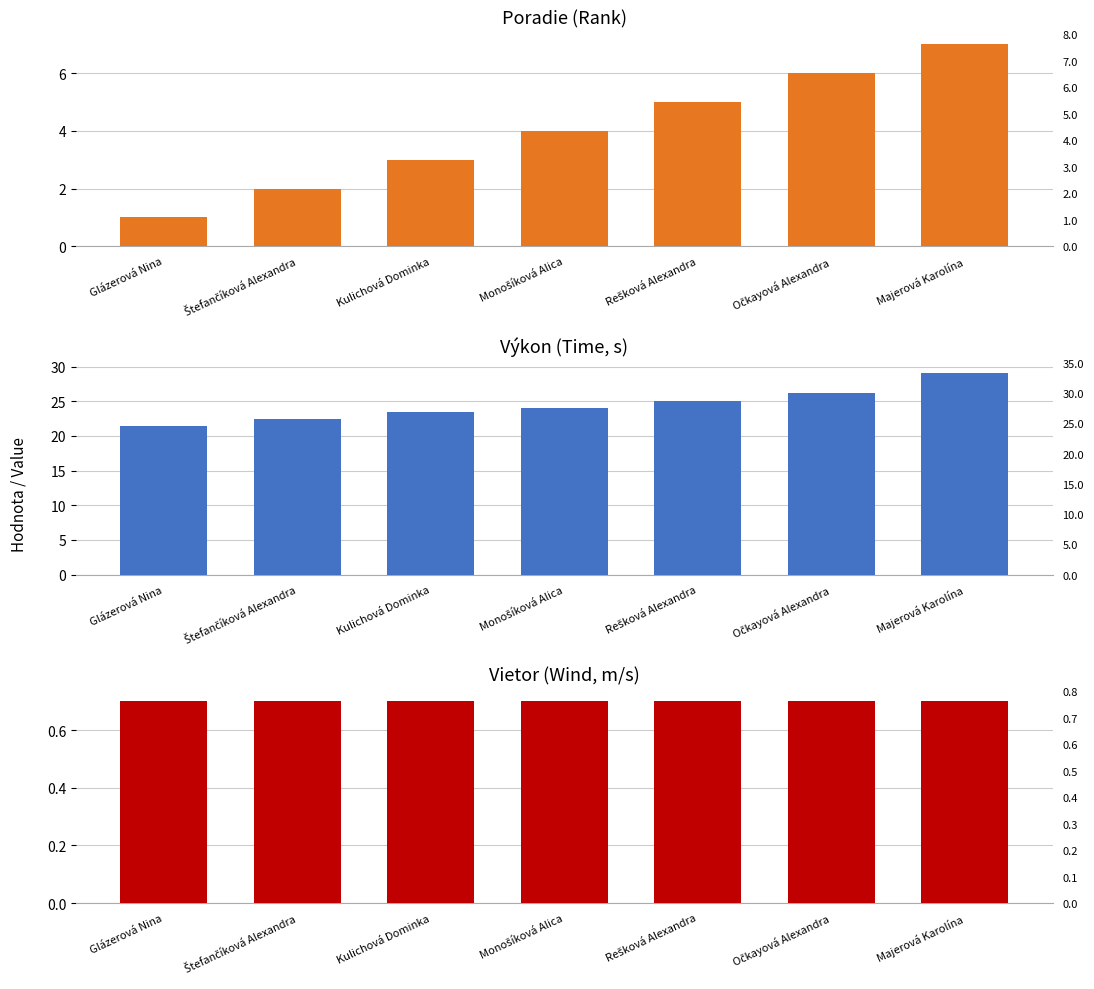

Reading left to right, what are all the values shown in this chart?

Poradie: 1.0	2.0	3.0	4.0	5.0	6.0	7.0
Výkon: 21.4	22.5	23.5	24.1	25.0	26.1	29.1
Vietor: 0.7	0.7	0.7	0.7	0.7	0.7	0.7